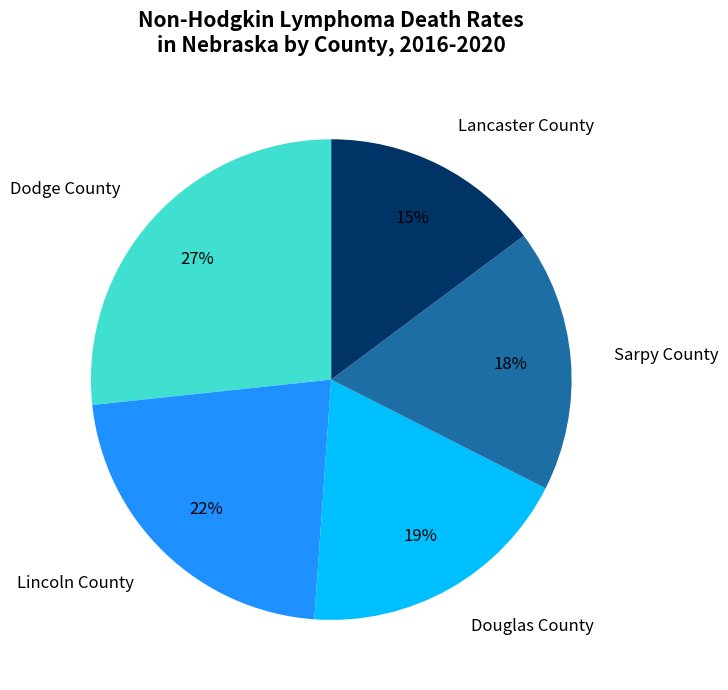

Which slice is the smallest?

Lancaster County